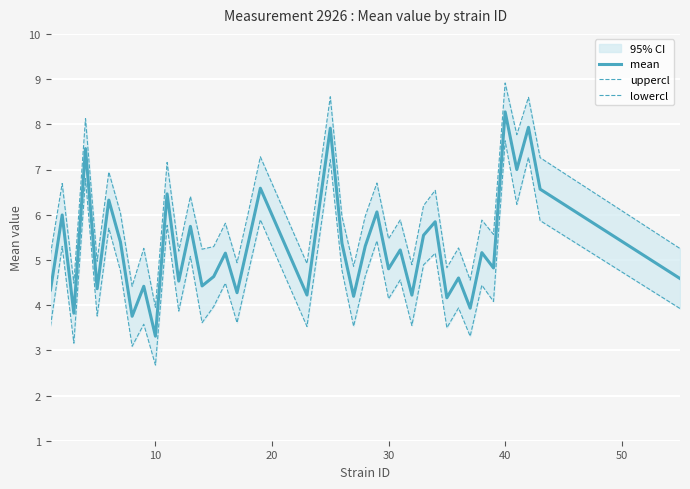

At which label does mean reach its minimum?

10